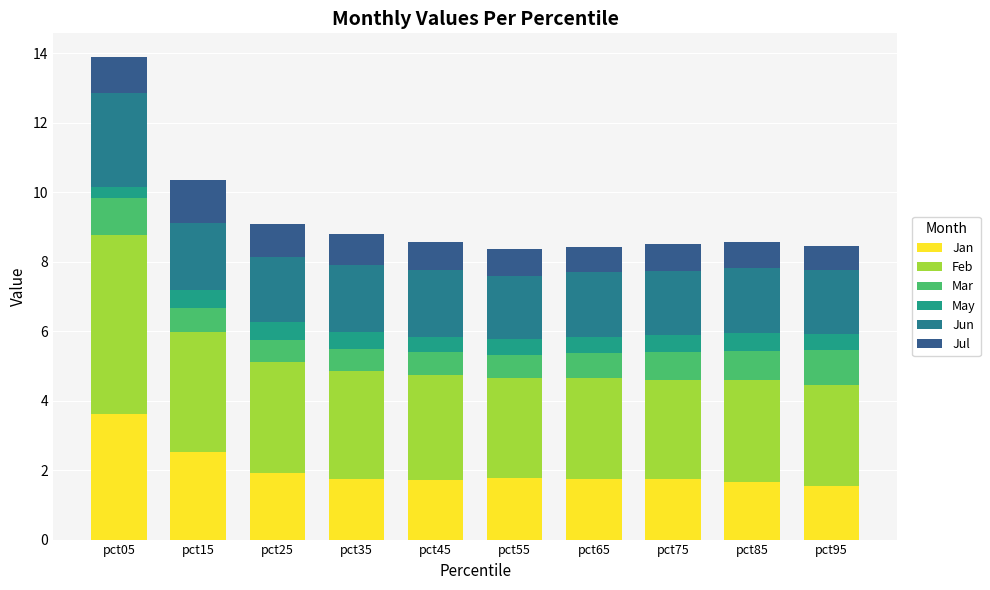

True or false: Jan has a value of 0.9 at pct55.

False